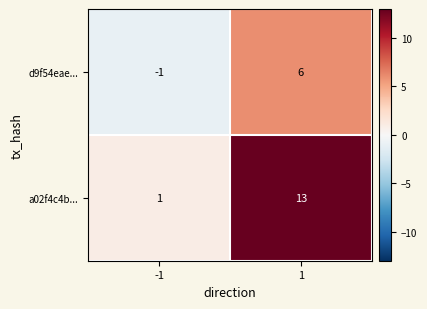

Reading left to right, extract all data points from this chart.

d9f54eae...: -1=-1	1=6
a02f4c4b...: -1=1	1=13